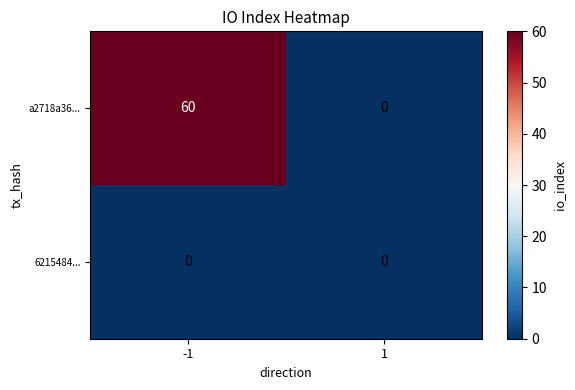

What is the greatest value displayed?

60